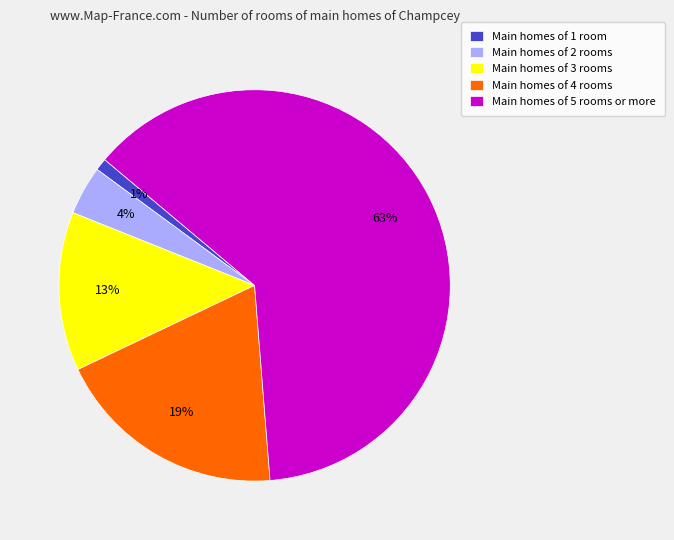

To the nearest percent, what is the average slice percentage?

20%